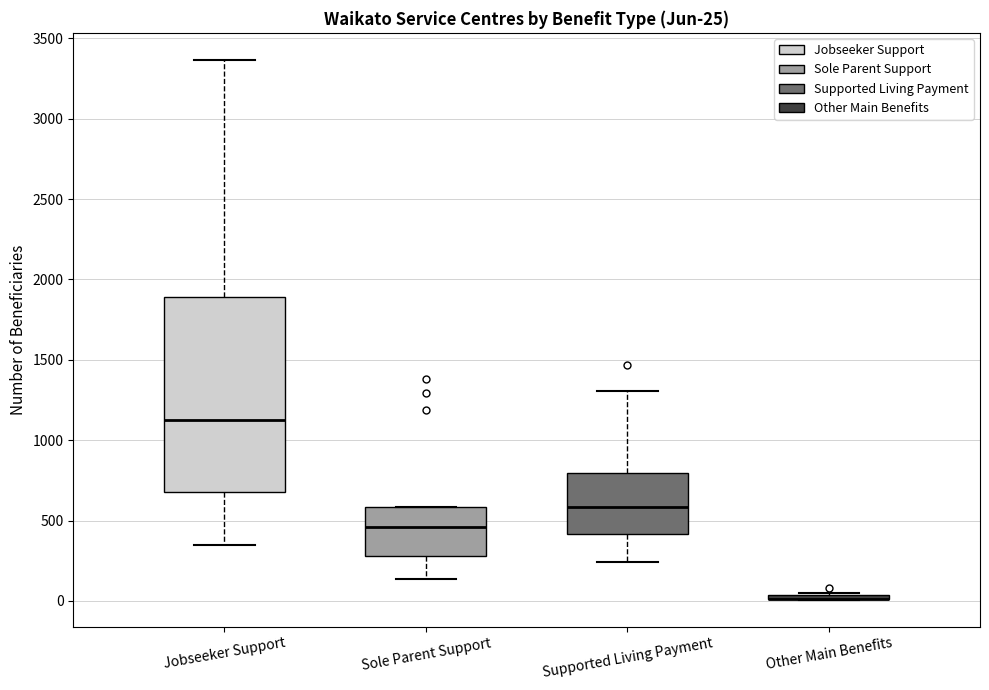

Comparing the boxes themselves (not the whiskers), which one is the tallest?

Jobseeker Support